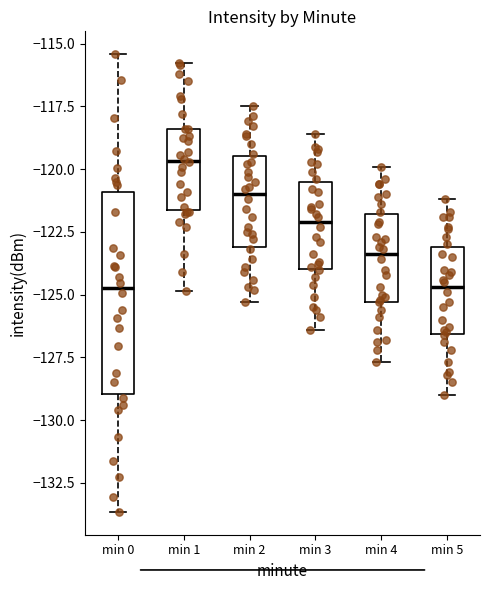

Where does the upper whisker of the box for min 5 end on the y-axis? The values are not printed on the chart, so give them approximately, as read against the axis.

-121.0